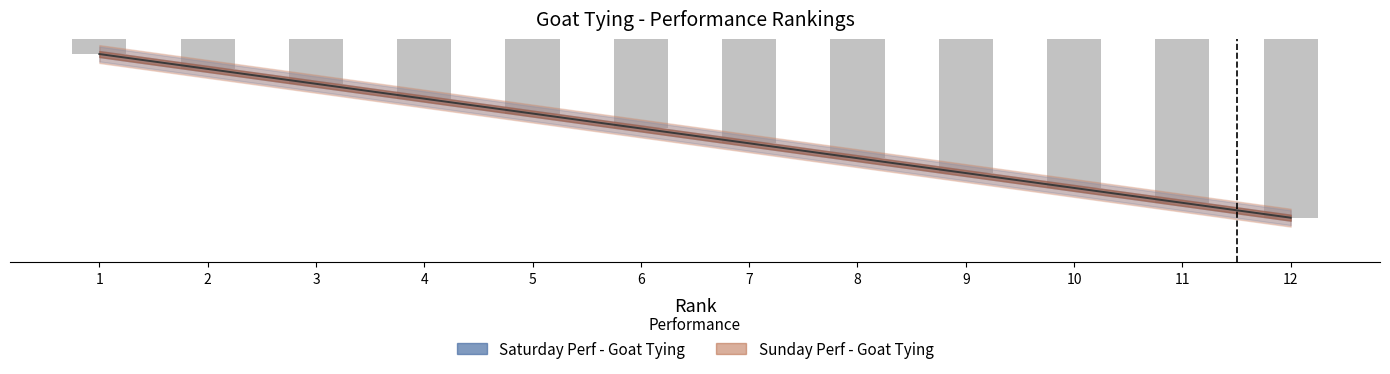

What value does the data have at 10, to the nearest 10?

10